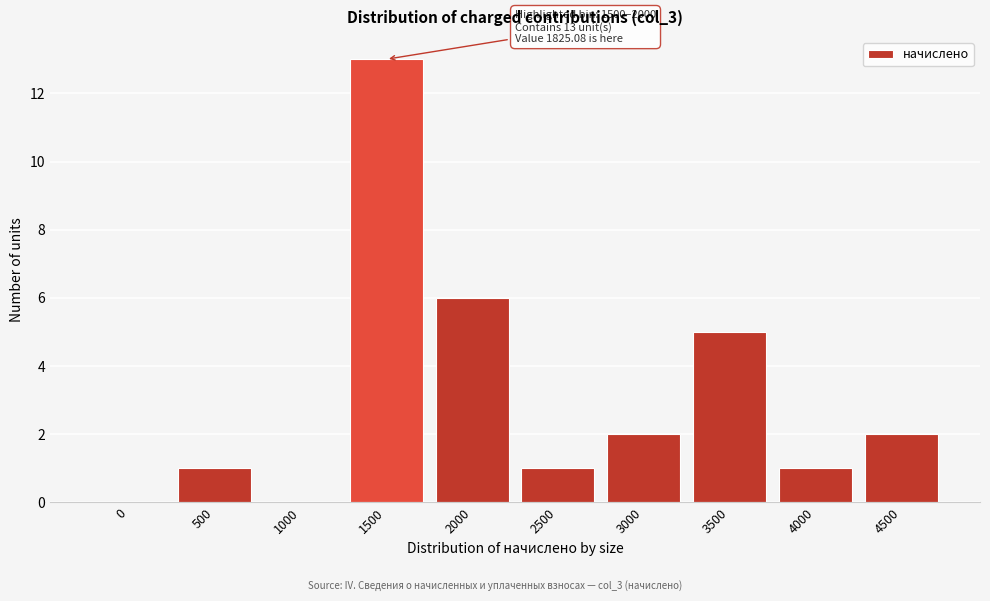

Reading left to right, what are all the values shown in this chart?

0=0	500=1	1000=0	1500=13	2000=6	2500=1	3000=2	3500=5	4000=1	4500=2